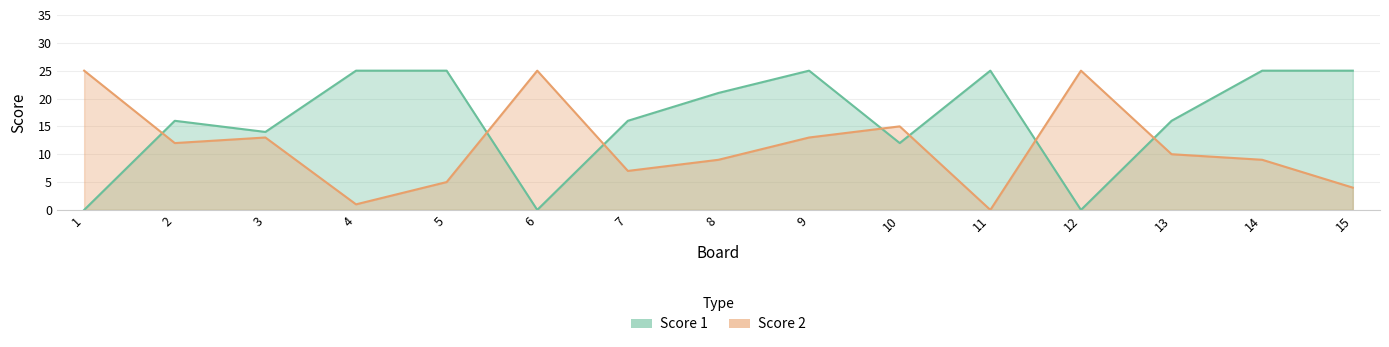

Count the number of data series in this chart.

2